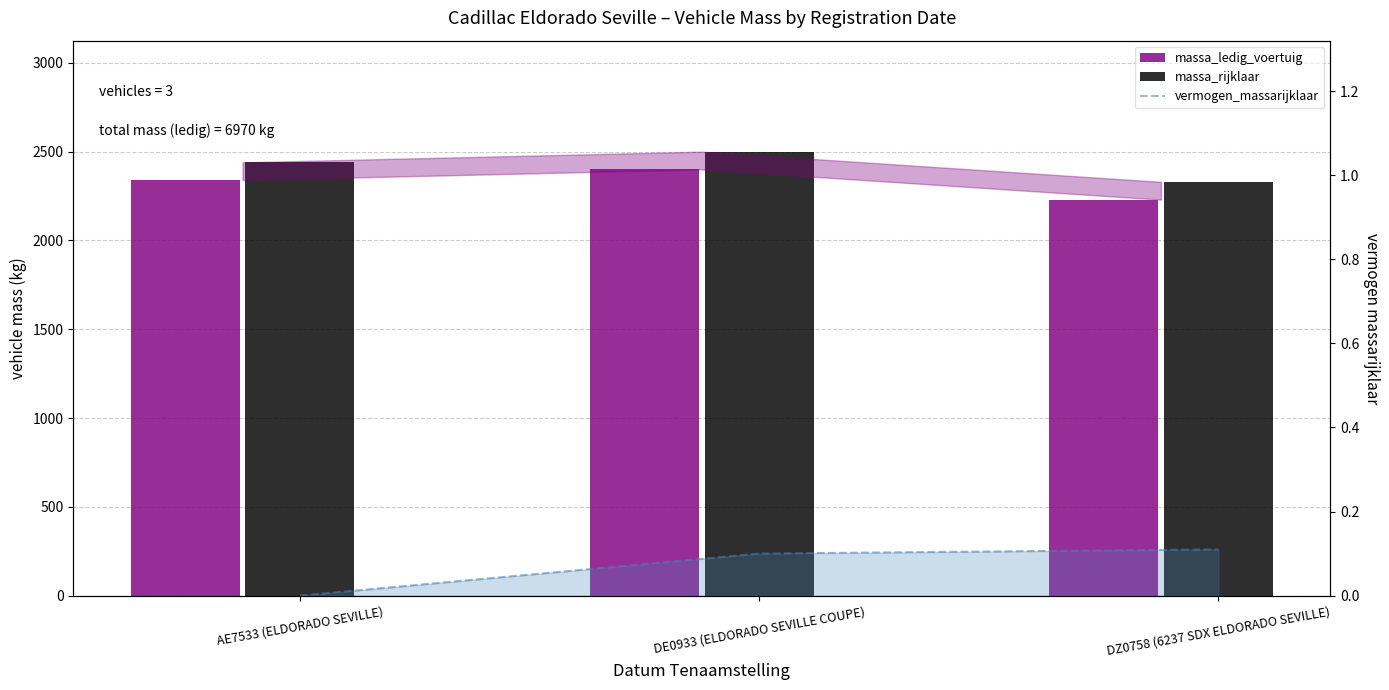

What is the difference between the highest and lowest values at DE0933 (ELDORADO SEVILLE COUPE)?

2499.9